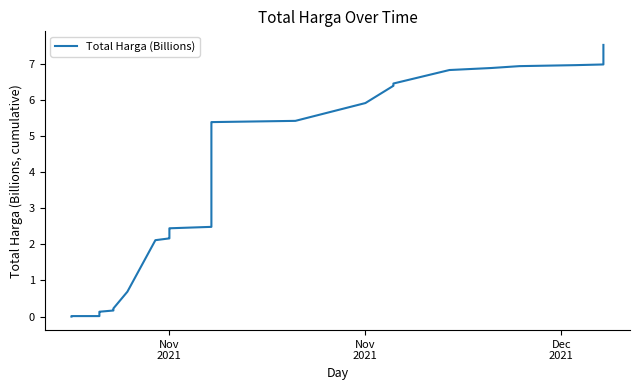

What is the greatest value displayed?

7.5